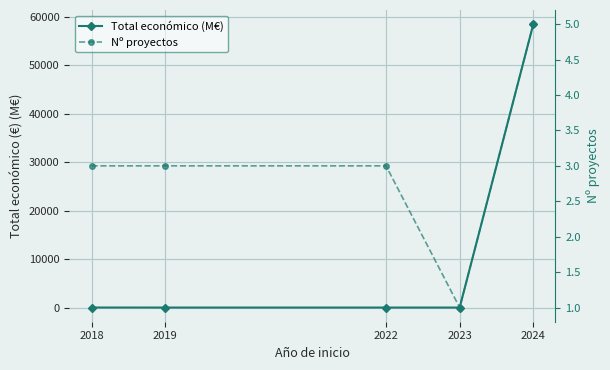

What is the value of the Nº proyectos point at the 5th from the left?

5.0